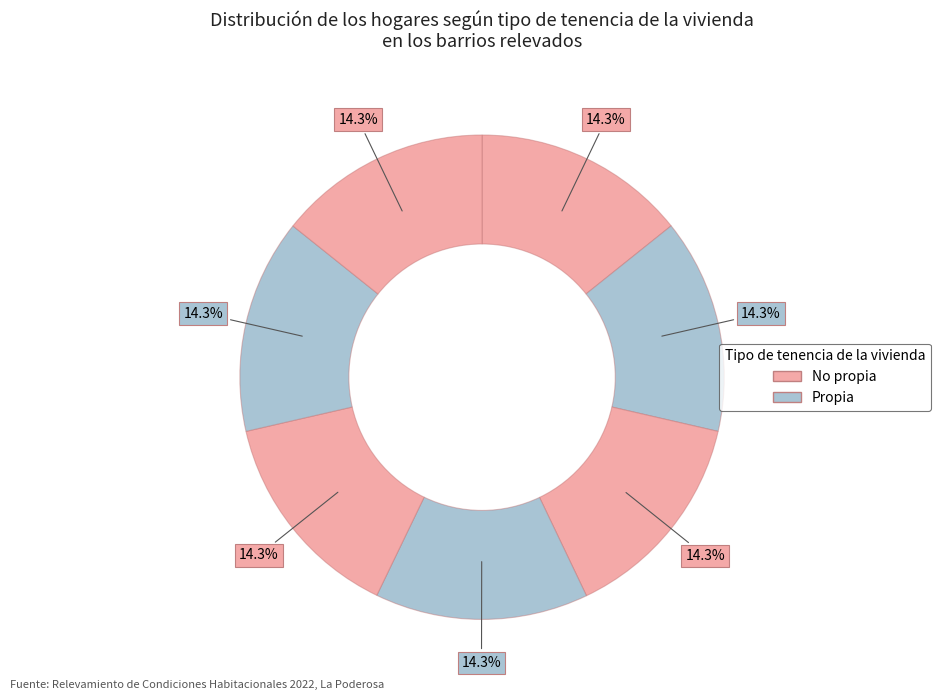

How many slices are in this pie chart?

7